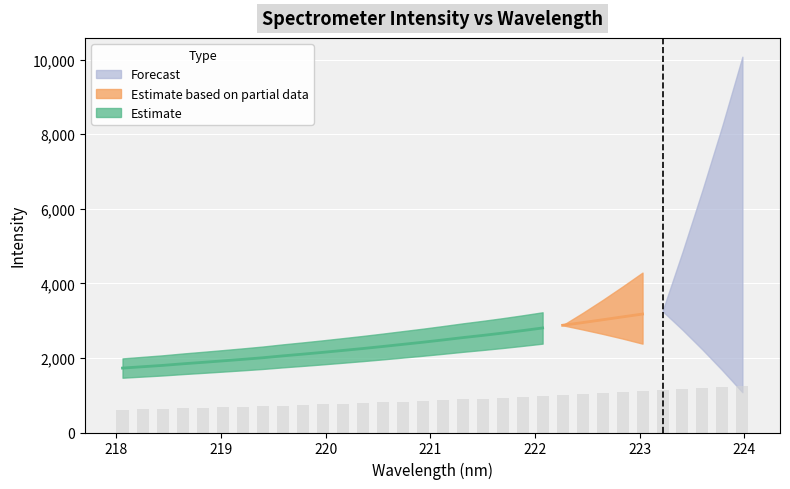

Reading left to right, extract all data points from this chart.

604.9	617.4	629.9	644.8	658.3	672.3	686.6	701.6	719.3	735.4	752.3	770.1	788.2	807.4	827.4	847.3	868.6	890.8	911.3	933.2	956.7	981.4	1006.7	1031.8	1058.3	1085.4	1112.1	1139.4	1168.9	1198.1	1227.1	1260.1